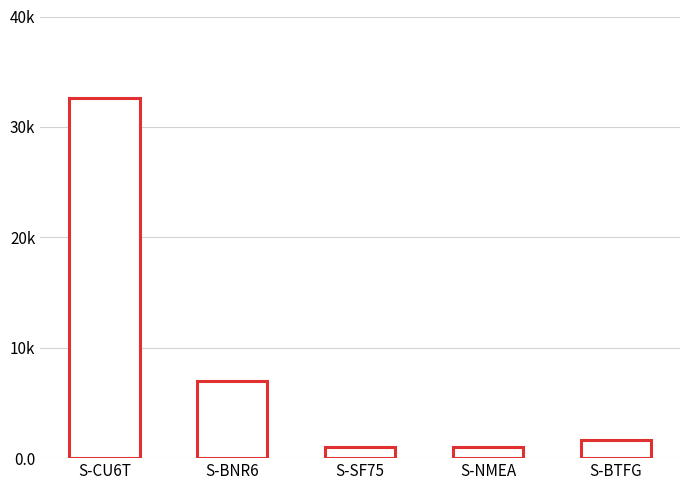

What is the sum of all values?

43275.3